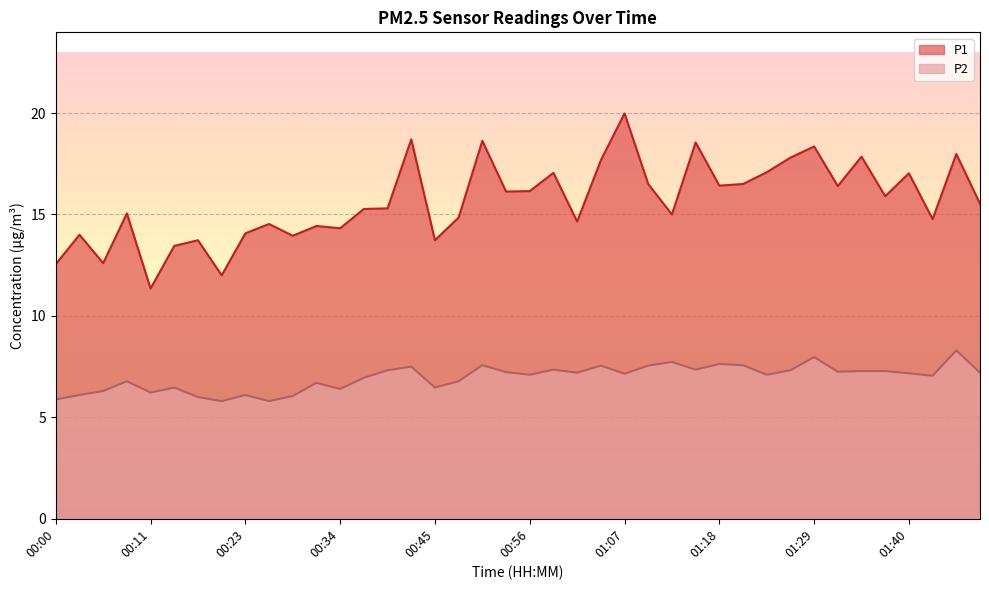

Reading left to right, transcribe all the data shown in this chart.

P1: 00:00=12.6	00:03=14.0	00:06=12.6	00:09=15.1	00:11=11.3	00:14=13.4	00:17=13.7	00:20=12.0	00:23=14.1	00:25=14.5	00:28=13.9	00:31=14.4	00:34=14.3	00:36=15.3	00:39=15.3	00:42=18.7	00:45=13.7	00:47=14.8	00:50=18.6	00:53=16.1	00:56=16.1	00:59=17.1	01:01=14.7	01:04=17.7	01:07=20.0	01:10=16.5	01:12=15.0	01:15=18.6	01:18=16.4	01:21=16.5	01:23=17.1	01:26=17.8	01:29=18.4	01:32=16.4	01:35=17.9	01:37=15.9	01:40=17.0	01:43=14.8	01:46=18.0	01:48=15.5
P2: 00:00=5.9	00:03=6.1	00:06=6.3	00:09=6.8	00:11=6.2	00:14=6.5	00:17=6.0	00:20=5.8	00:23=6.1	00:25=5.8	00:28=6.0	00:31=6.7	00:34=6.4	00:36=7.0	00:39=7.3	00:42=7.5	00:45=6.5	00:47=6.8	00:50=7.6	00:53=7.2	00:56=7.1	00:59=7.3	01:01=7.2	01:04=7.5	01:07=7.2	01:10=7.5	01:12=7.7	01:15=7.3	01:18=7.6	01:21=7.6	01:23=7.1	01:26=7.3	01:29=8.0	01:32=7.2	01:35=7.3	01:37=7.3	01:40=7.2	01:43=7.0	01:46=8.3	01:48=7.2